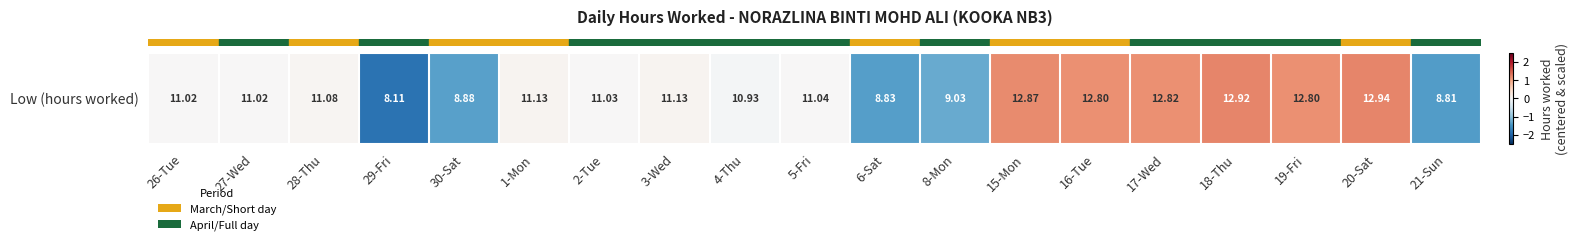

What is the sum of the values at 17-Wed and 21-Sun?

-0.2